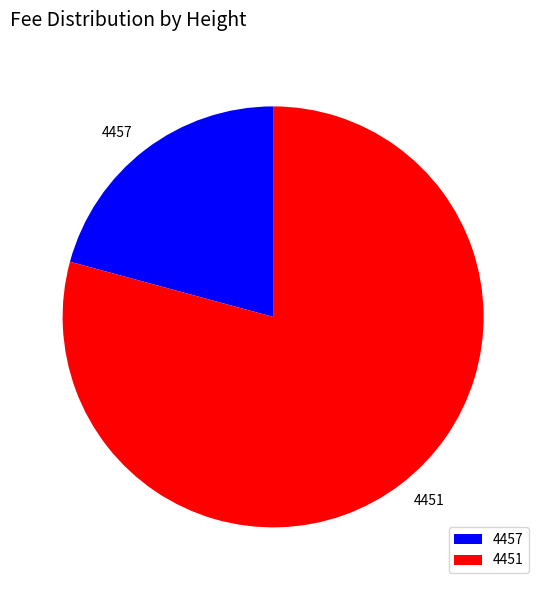

What is the largest slice in the pie chart?

4451